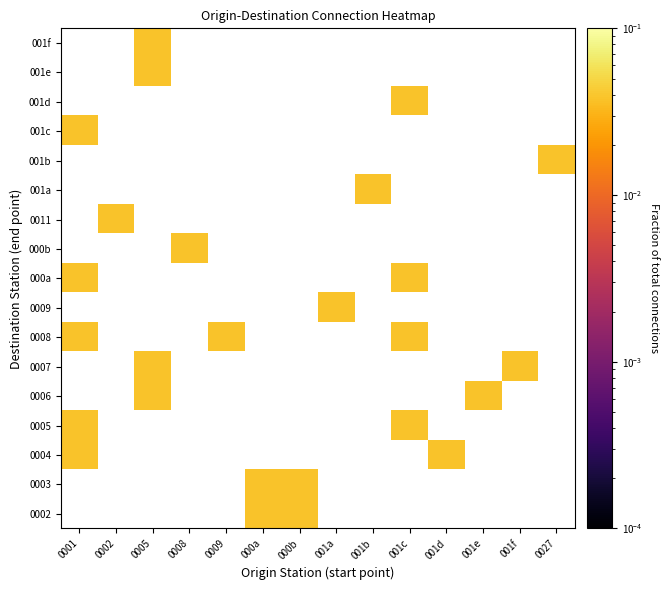

Which label corresponds to the largest value in the chart?

000a